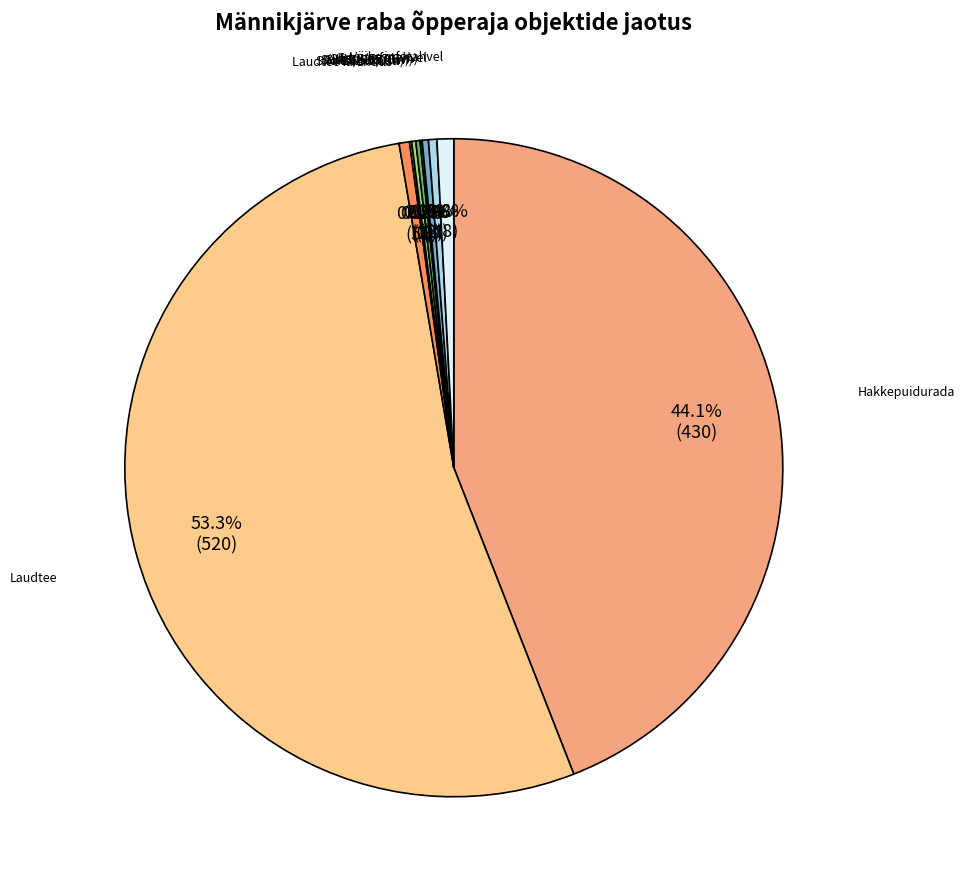

What percentage is NOT represented by Suur infotahvel?

99.6%